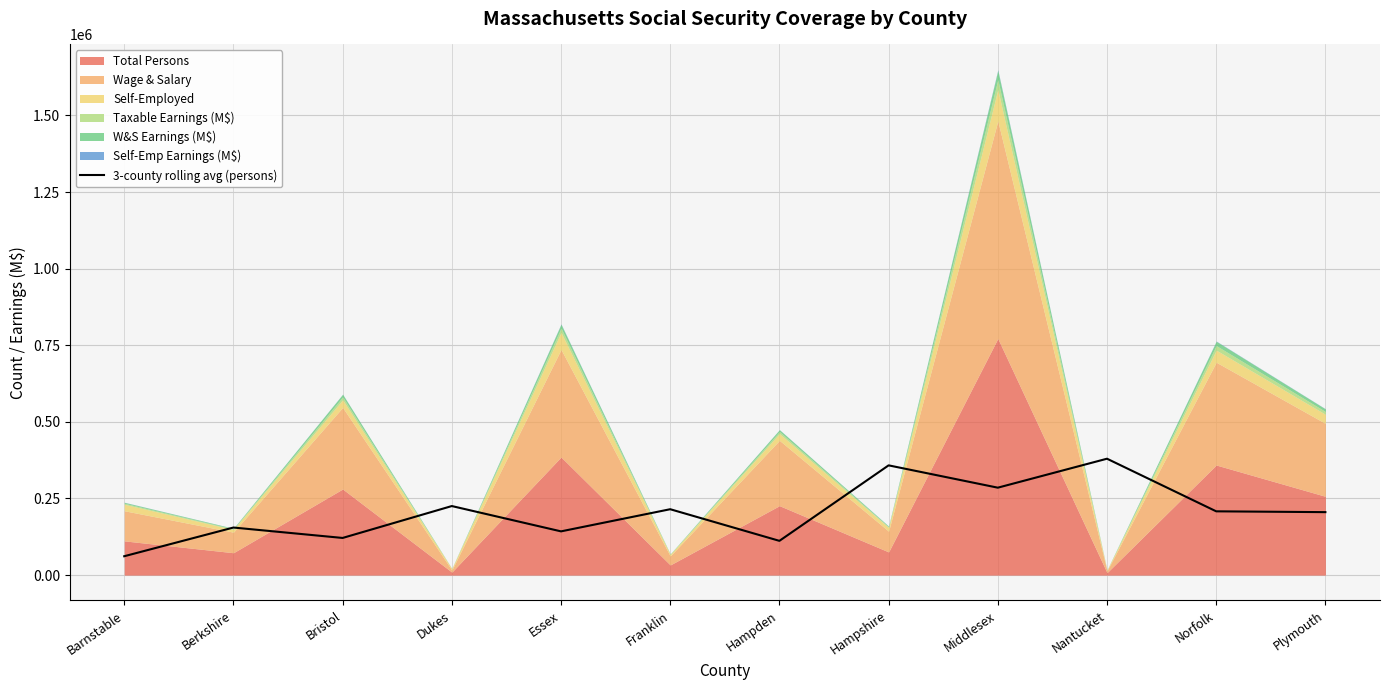

What is the maximum value for 3-county rolling avg (persons)?

379790.7